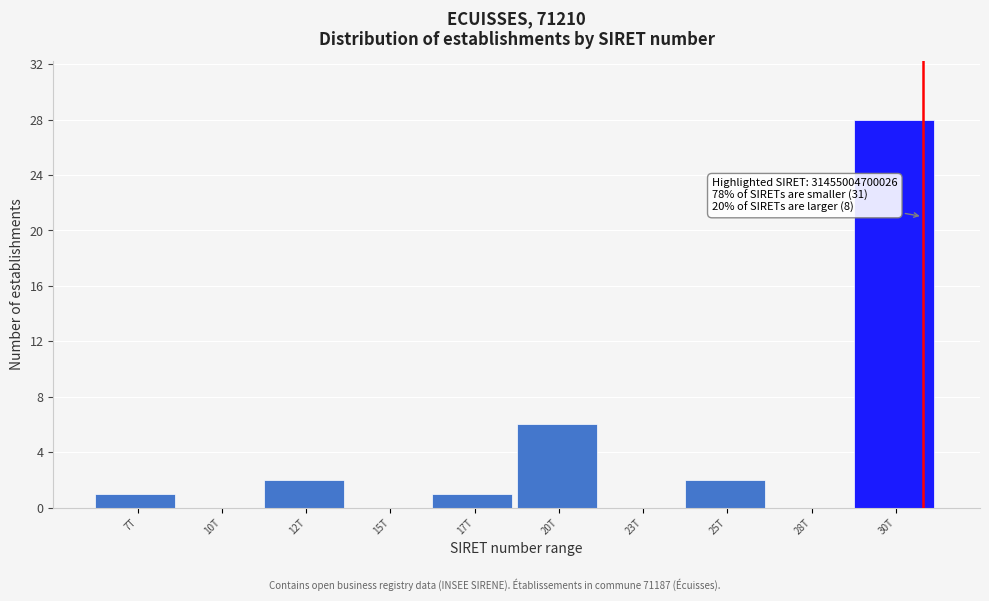

Reading right to left, transcribe all the data shown in this chart.

30T=28	28T=0	25T=2	23T=0	20T=6	17T=1	15T=0	12T=2	10T=0	7T=1